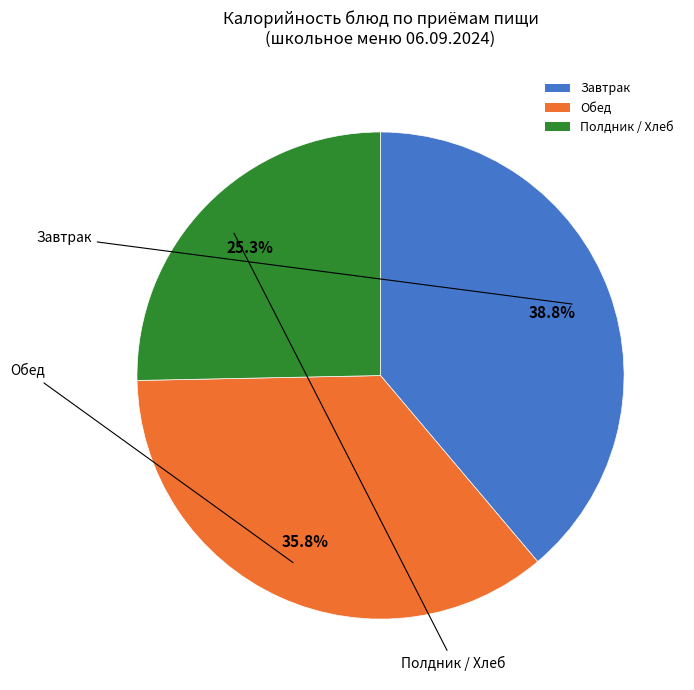

Does any single category account for the majority?

No